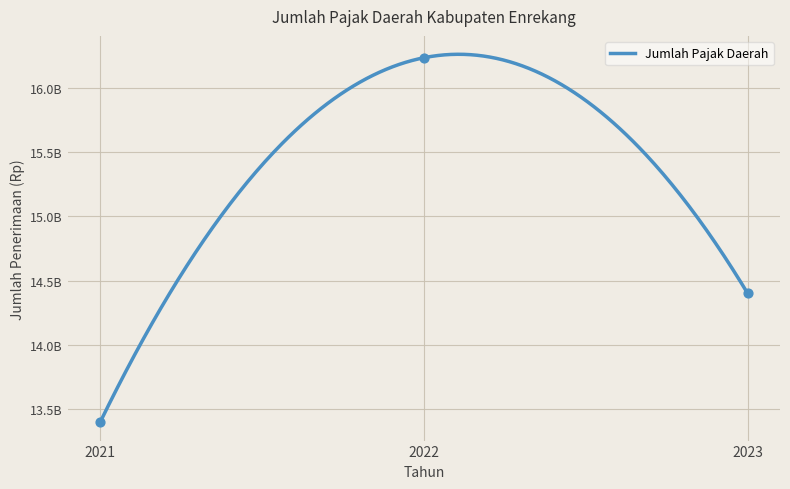

What is the change in value from 2021 to 2023?

+1001184782.5